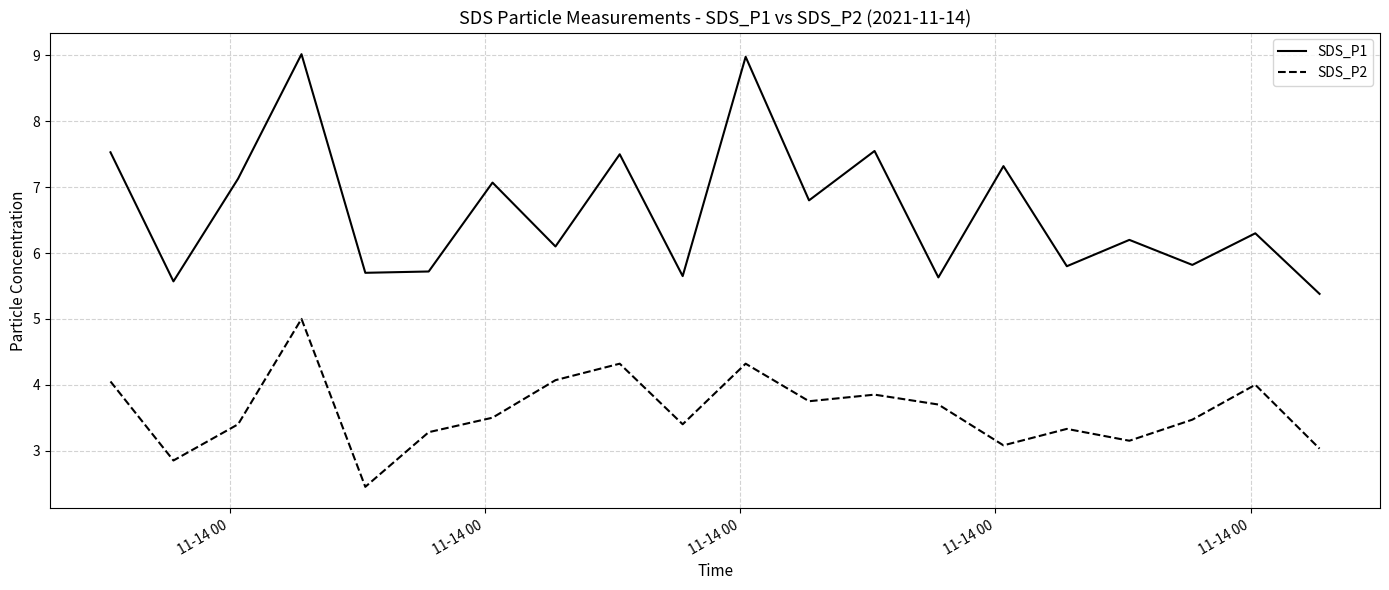

What is the difference between the maximum and minimum values in the SDS_P1 series?

3.6